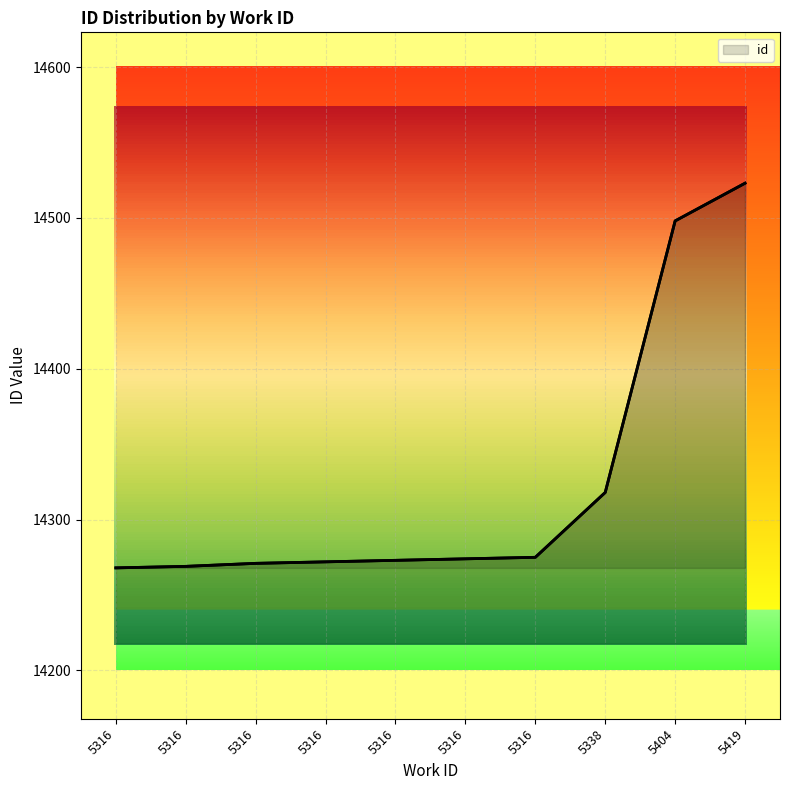

Does the chart have visible grid lines?

Yes